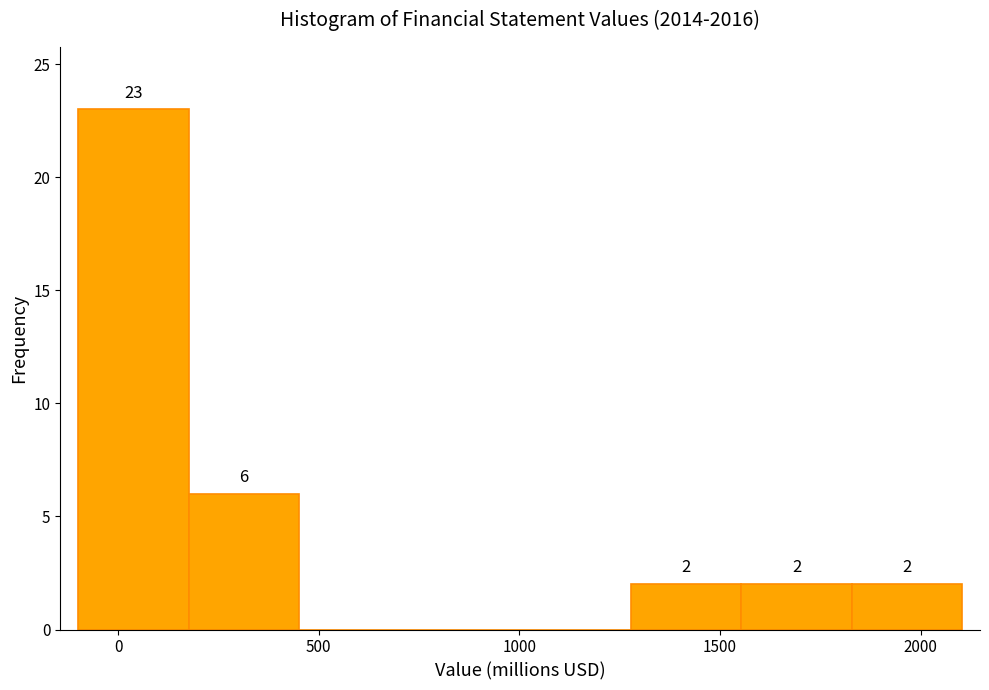

Which range on the x-axis has the tallest bar?

-100 to 200